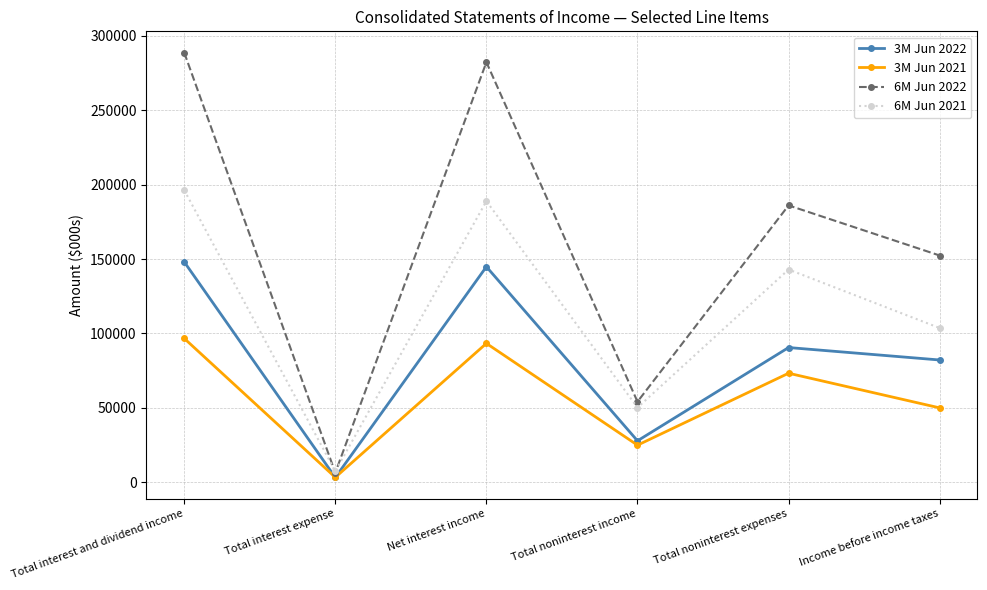

Is it true that 3M Jun 2022 equals 144861 at Net interest income?

True